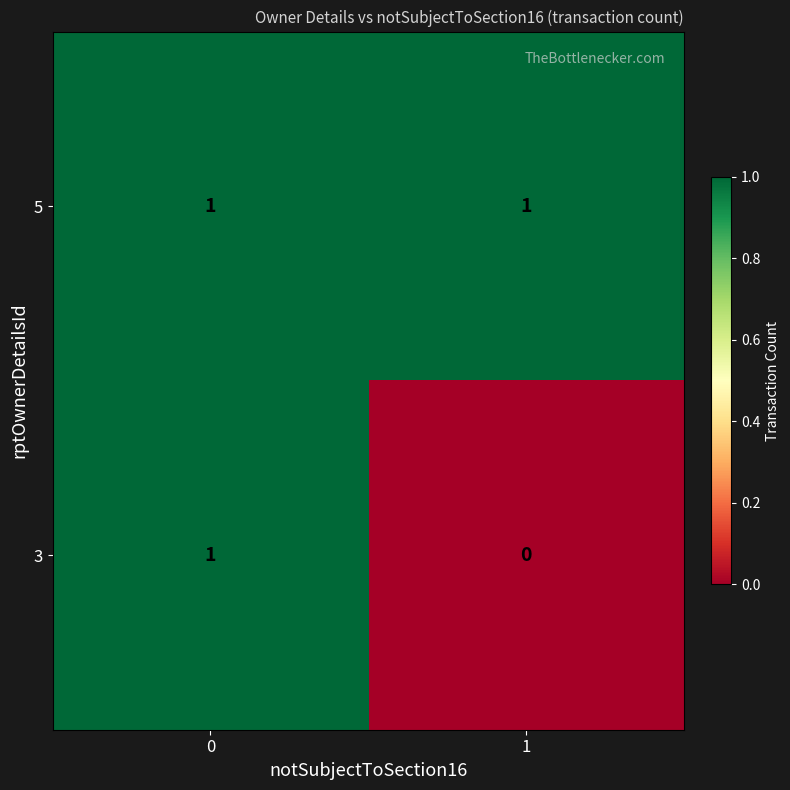

At 1, list the series in order from smallest to largest.

3, 5